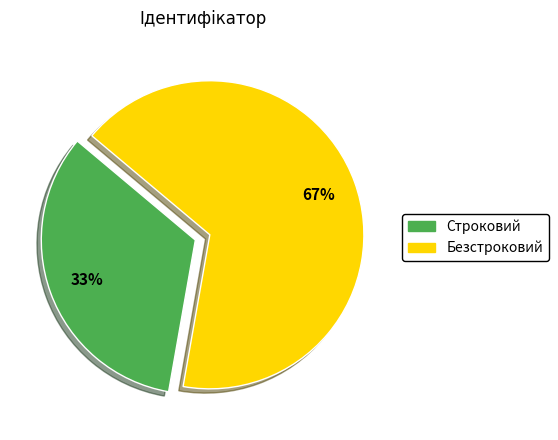

How many slices are in this pie chart?

2